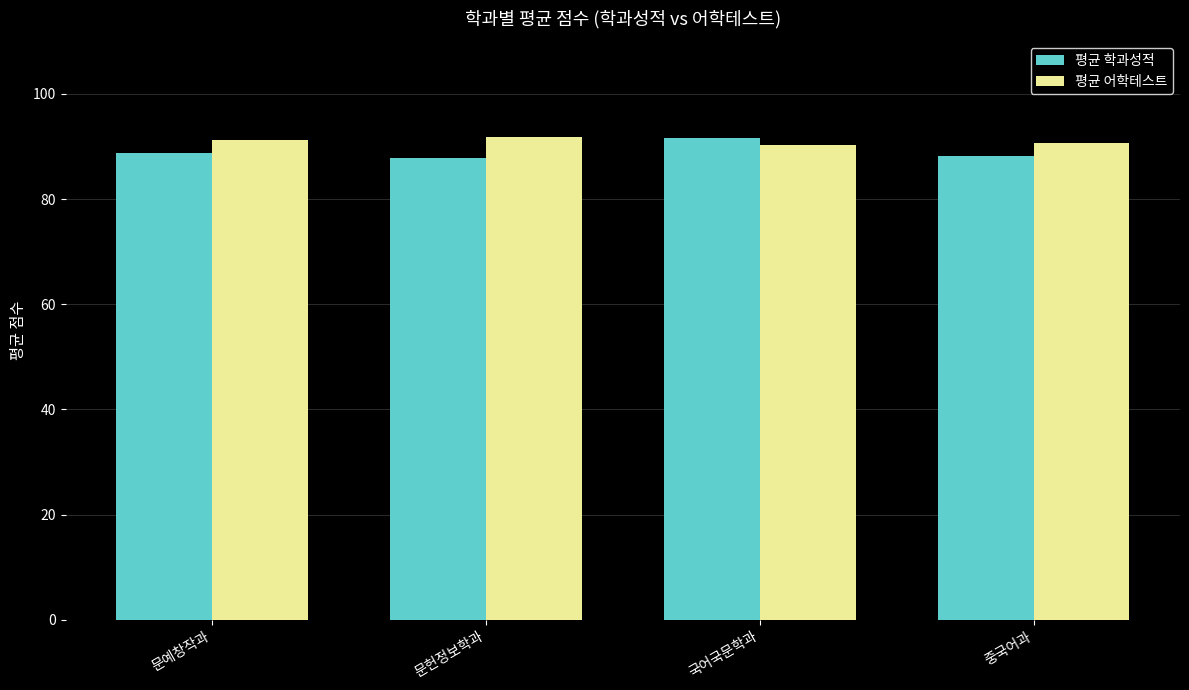

Which series has the largest total across all categories?

평균 어학테스트